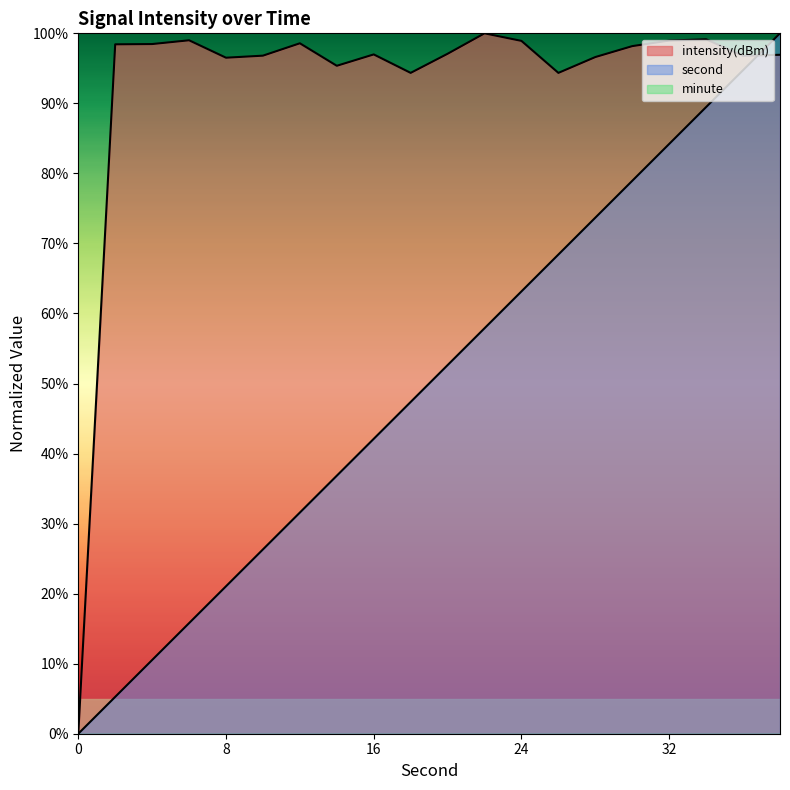

Reading left to right, what are all the values shown in this chart?

intensity(dBm): 0=0.0	2=98.4	4=98.5	6=99.0	8=96.5	10=96.8	12=98.6	14=95.4	16=97.0	18=94.4	20=97.1	22=100.0	24=98.9	26=94.4	28=96.6	30=98.2	32=99.0	34=99.2	36=96.8	38=96.9
second: 0=0.0	2=5.3	4=10.5	6=15.8	8=21.1	10=26.3	12=31.6	14=36.8	16=42.1	18=47.4	20=52.6	22=57.9	24=63.2	26=68.4	28=73.7	30=78.9	32=84.2	34=89.5	36=94.7	38=100.0